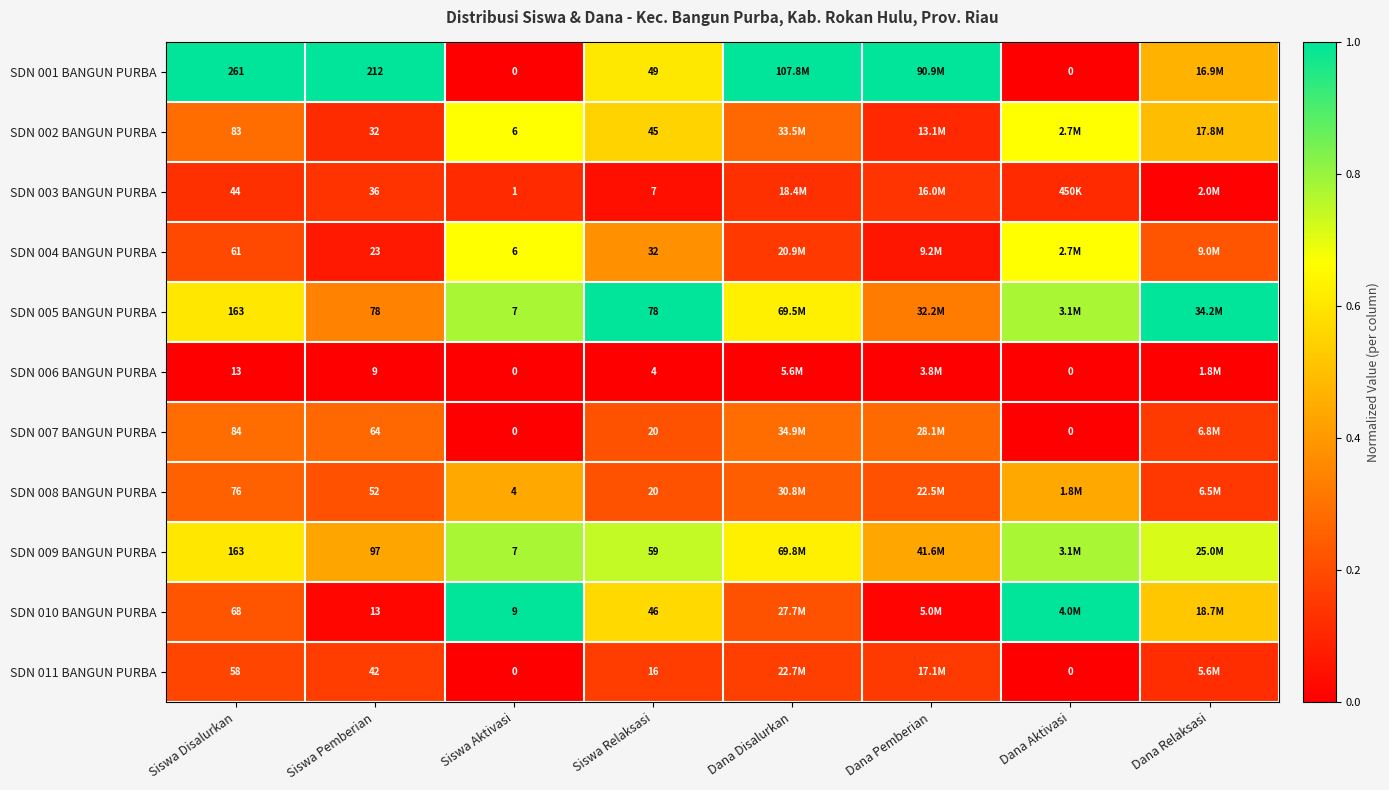

Is the value of SDN 010 BANGUN PURBA at Siswa Disalurkan greater than the value of SDN 002 BANGUN PURBA at Siswa Relaksasi?

Yes